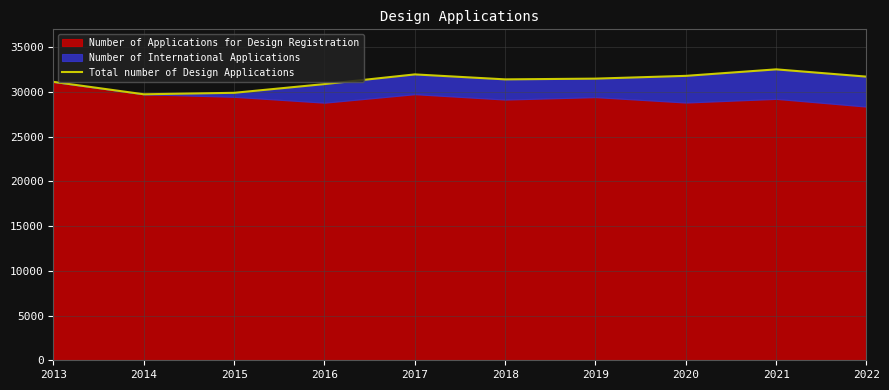

What is the change in value from 2014 to 2020?

+2060